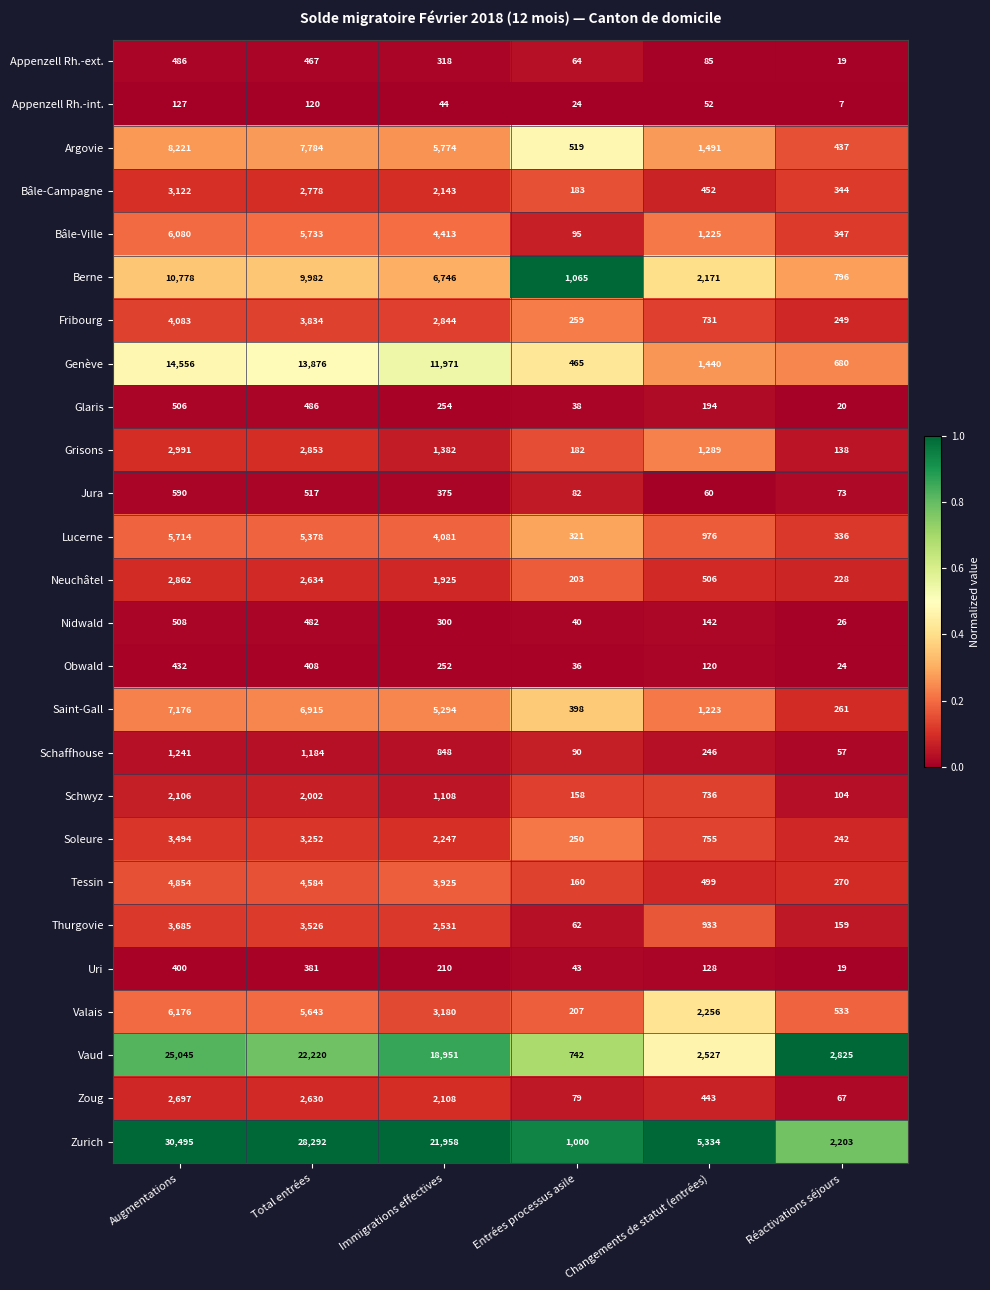

How many distinct data groups are displayed?

26